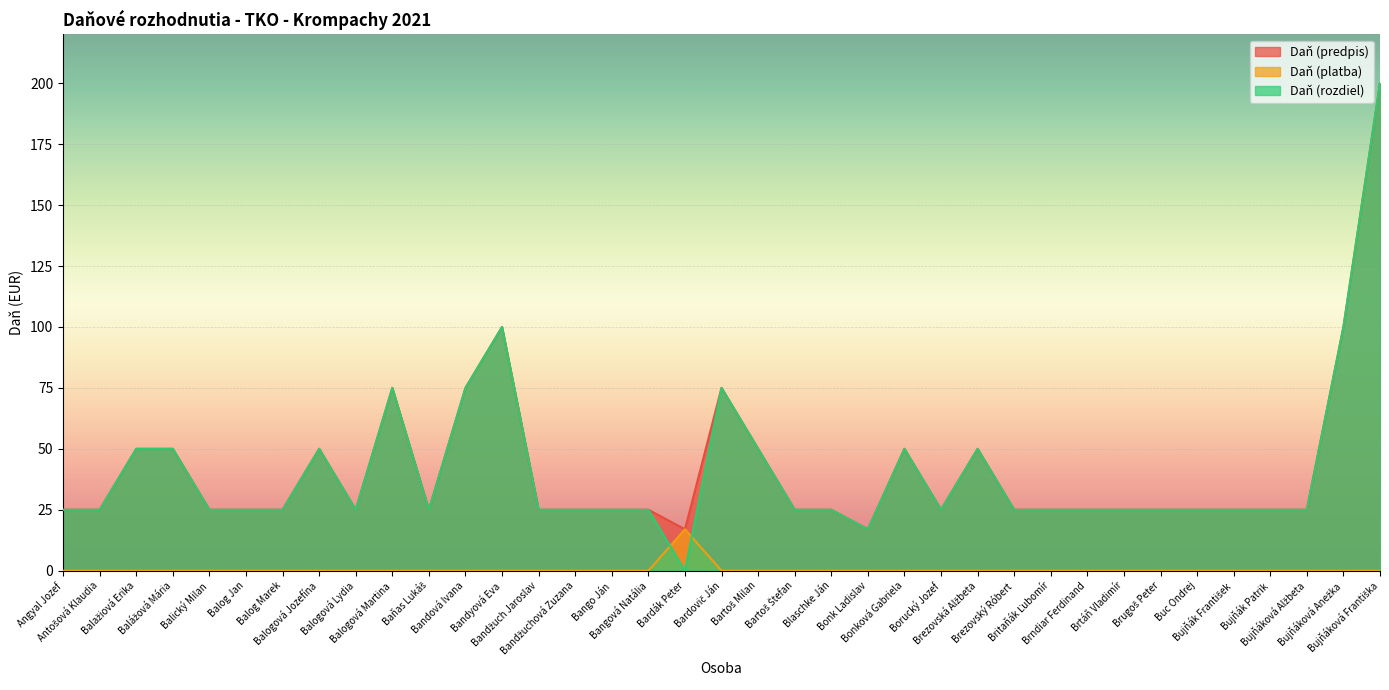

What is the label of the 32nd point from the left?

Buc Ondrej